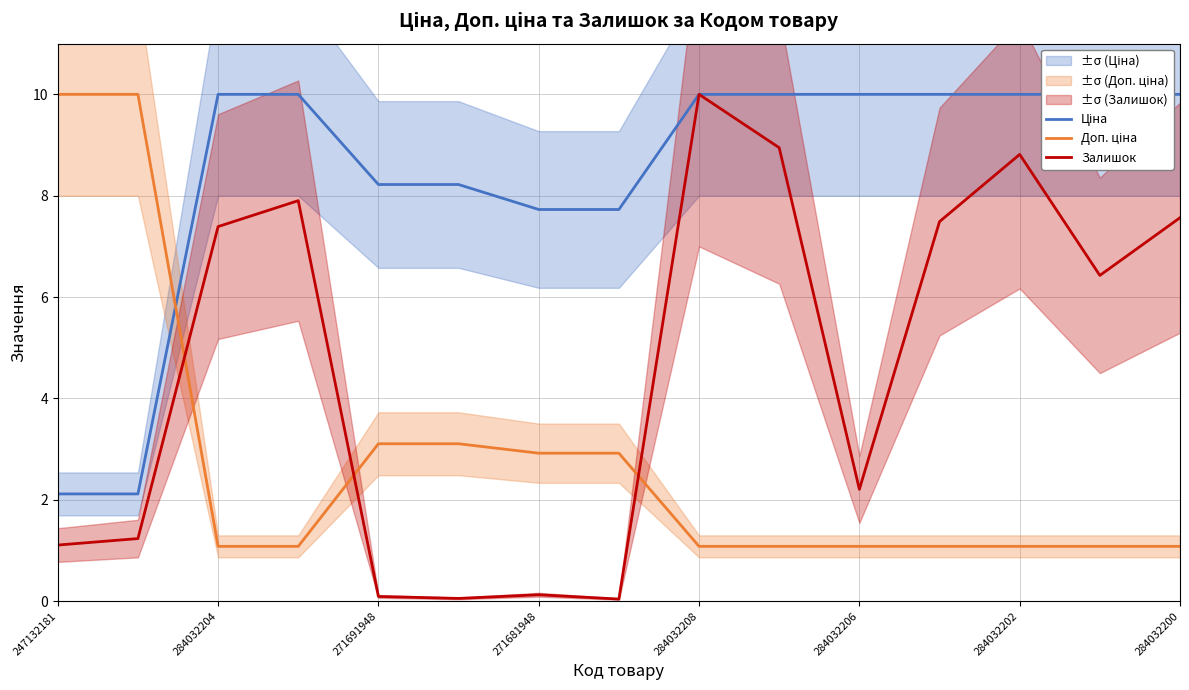

Where does the Залишок series first go above 6?

284032204